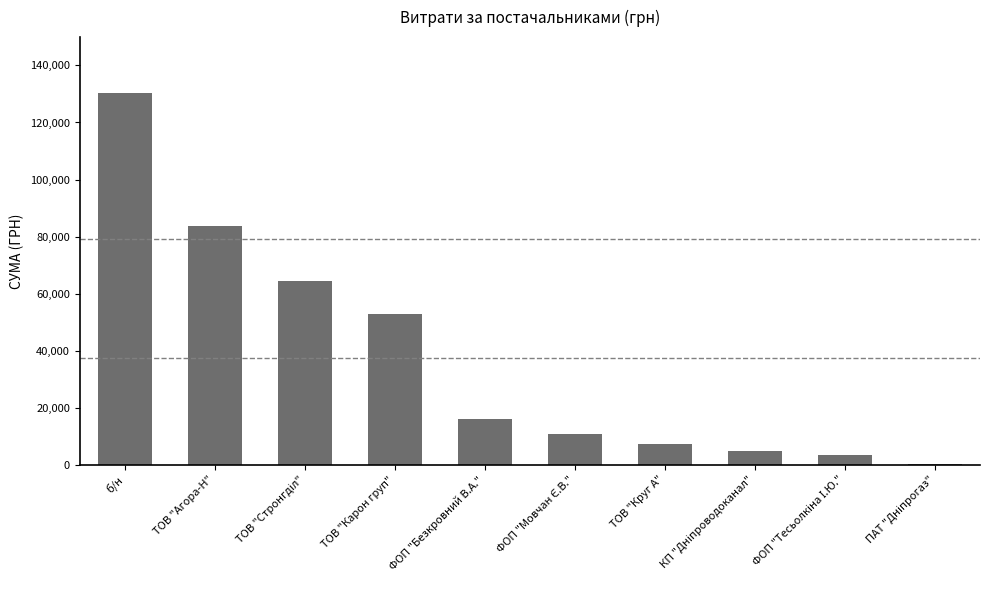

True or false: the data shows 67638.3 at б/н.

False